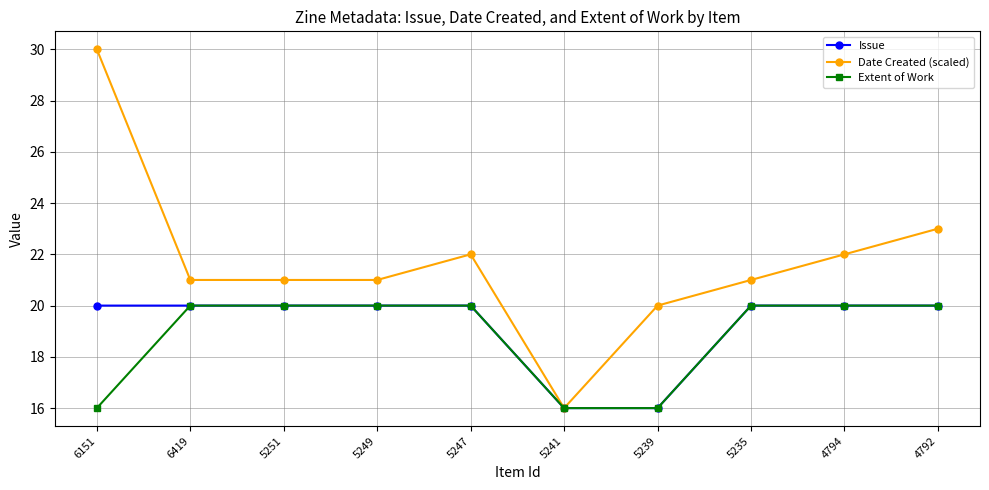

What is the label of the 2nd point from the left?

6419